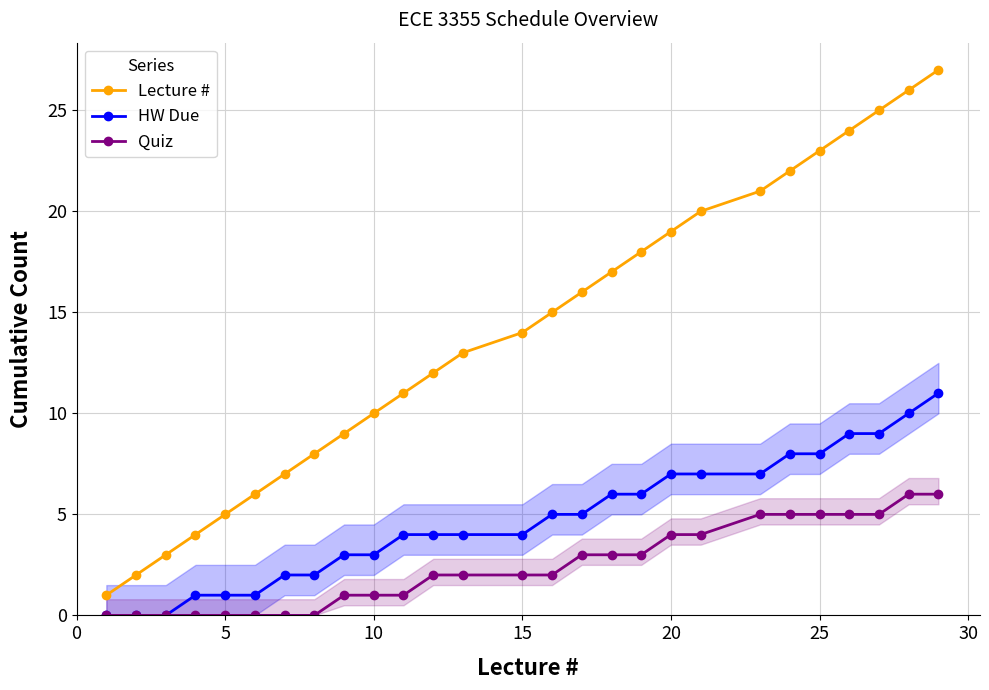

What is the spread (max minus min) of values at 20?

5